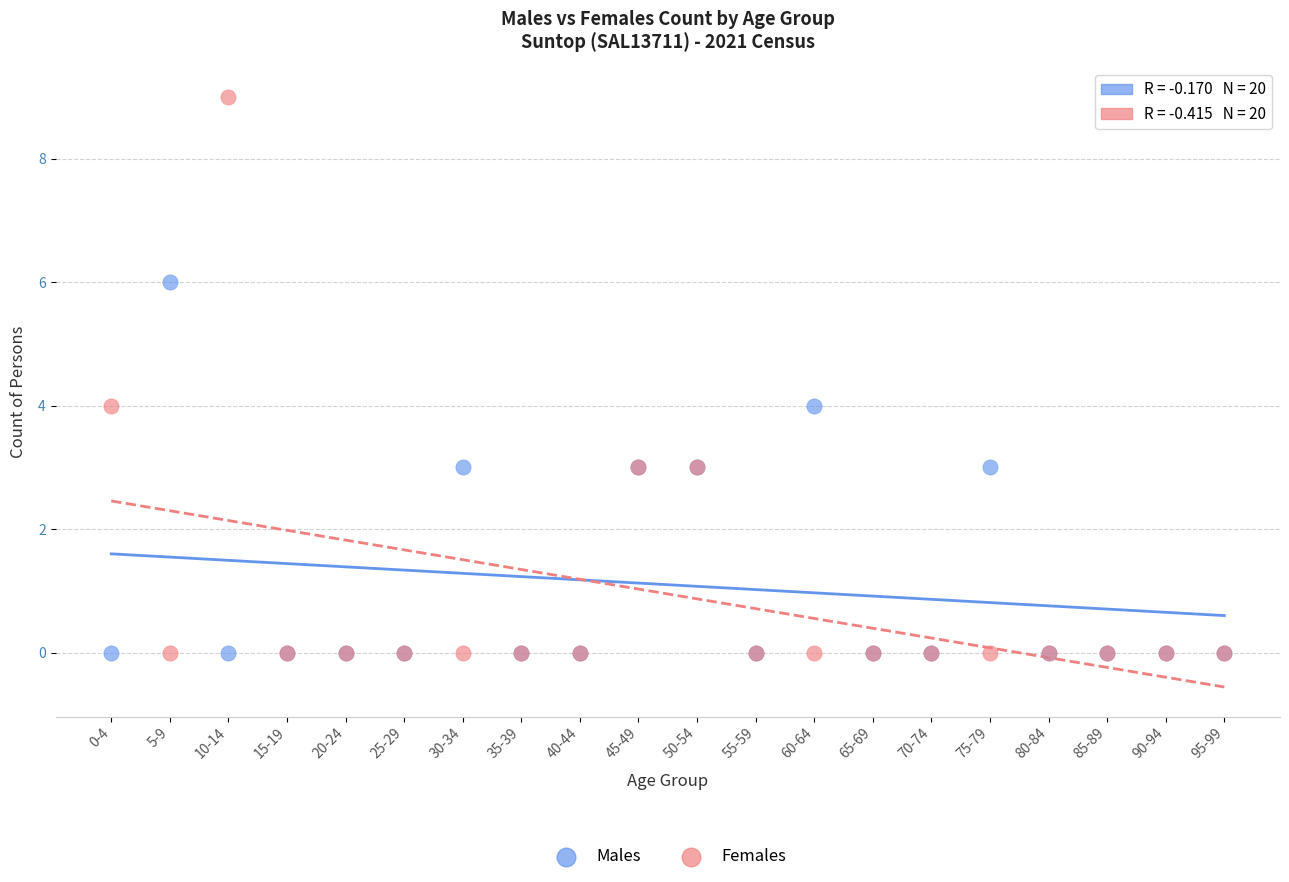

Which series contains the highest Y value?

Females